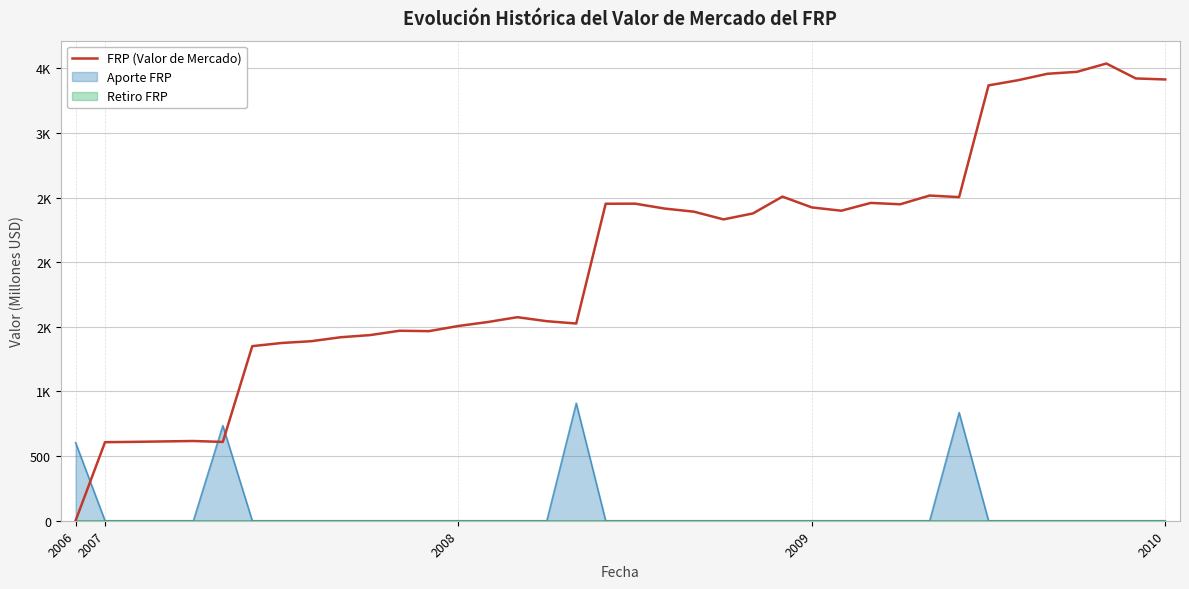

Is this an area chart (filled region under the line)?

No